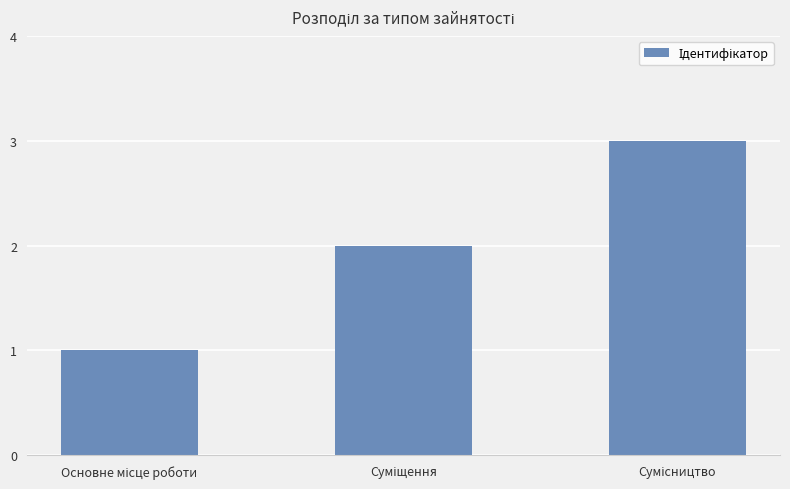

How many values are below 2?

1